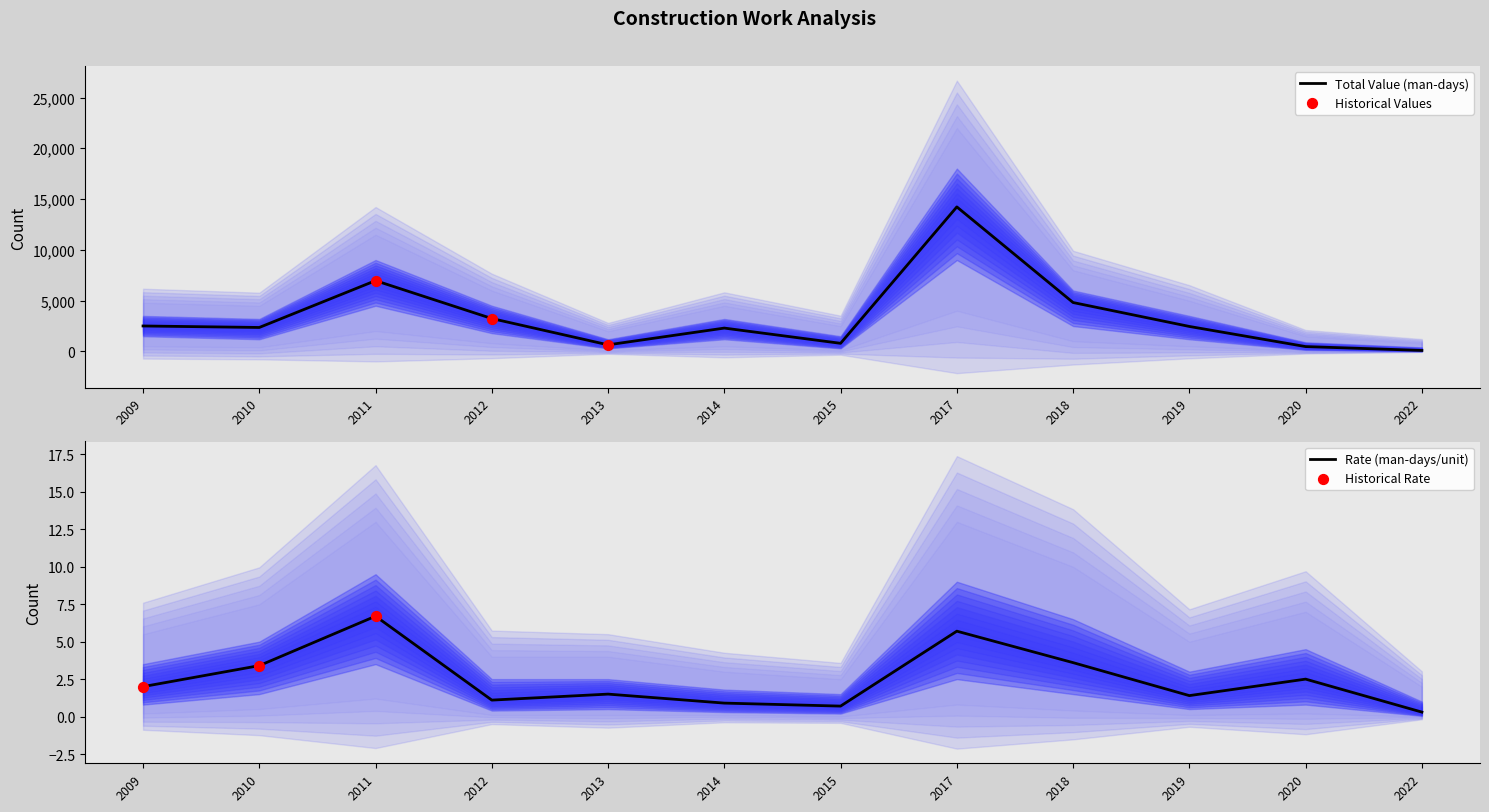

Which category has the highest value in the Total Value (man-days) series?

2017